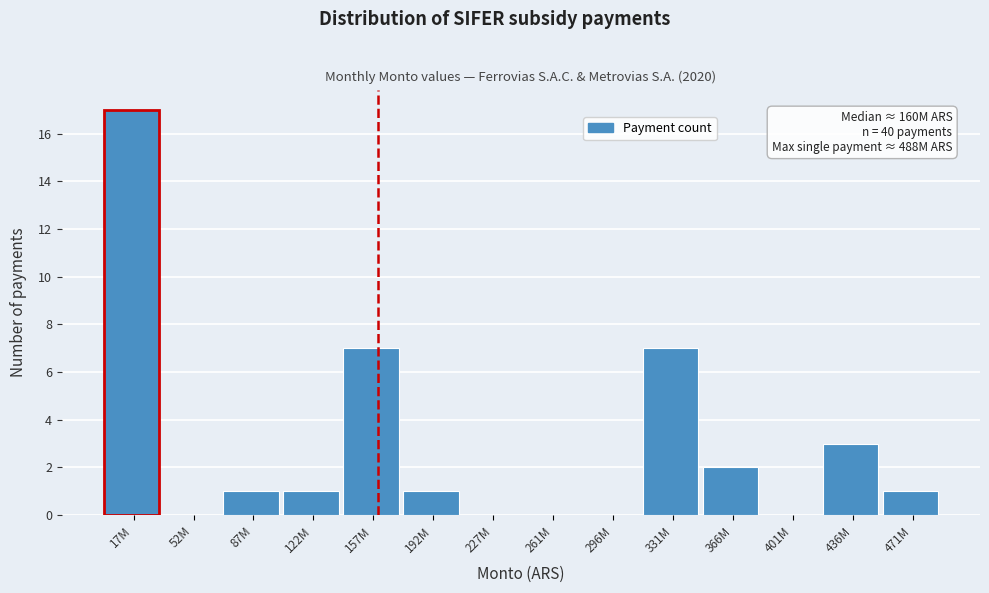

Reading left to right, list all the values displayed in this chart.

17M=17	52M=0	87M=1	122M=1	157M=7	192M=1	227M=0	261M=0	296M=0	331M=7	366M=2	401M=0	436M=3	471M=1